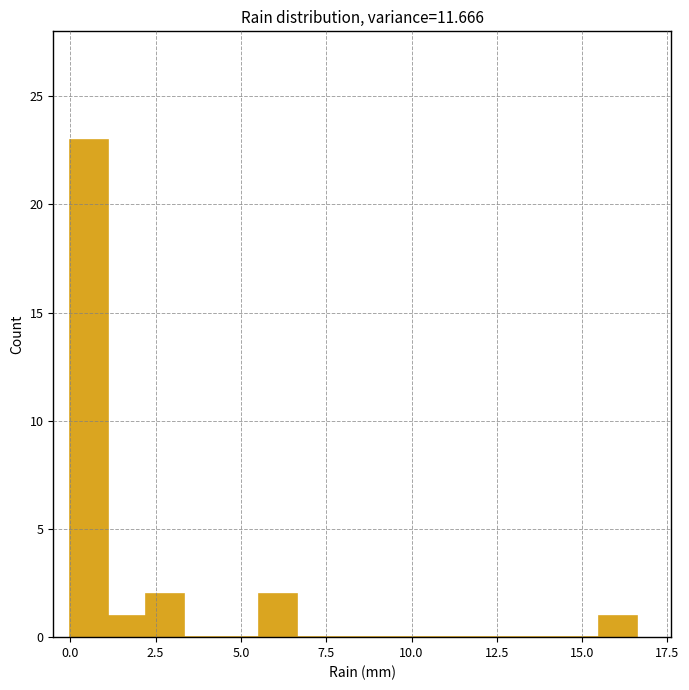

Around what value on the x-axis is the tallest bar? Give the approximate position of its centre, as read against the axis.

0.5